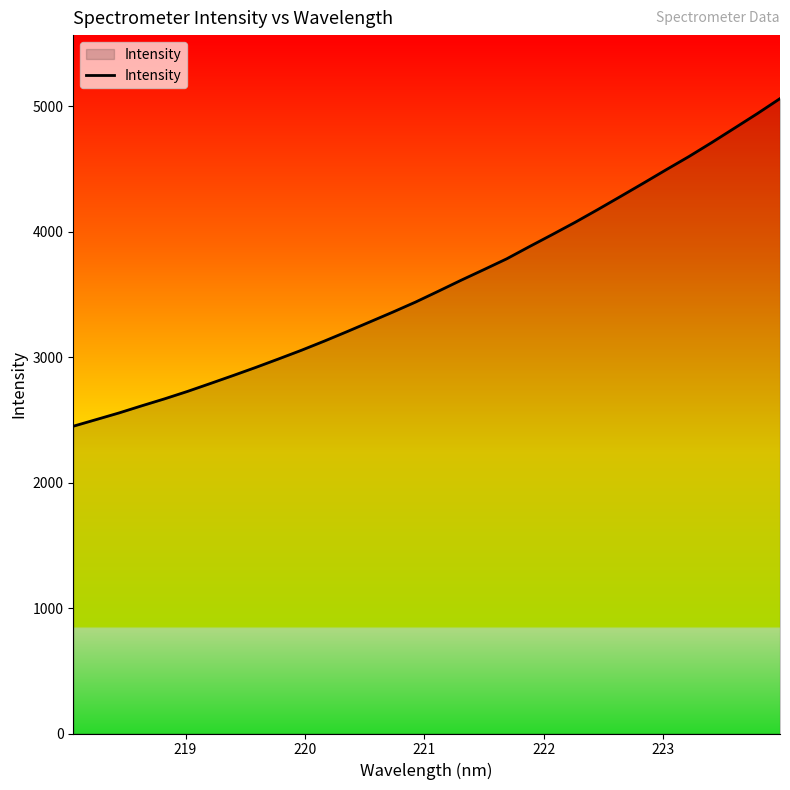

What is the smallest value displayed?

2449.2